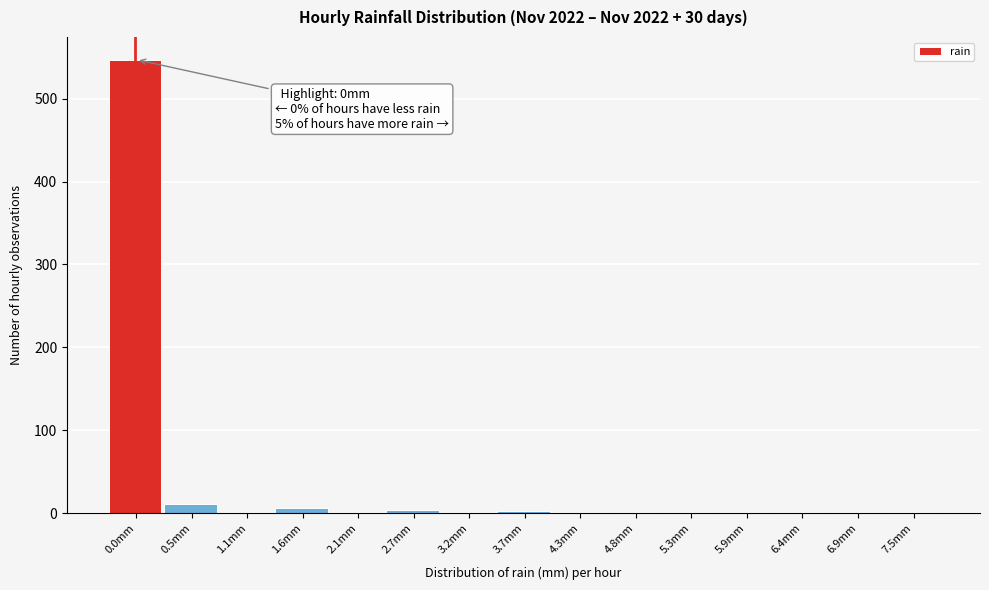

What is the greatest value displayed?

547